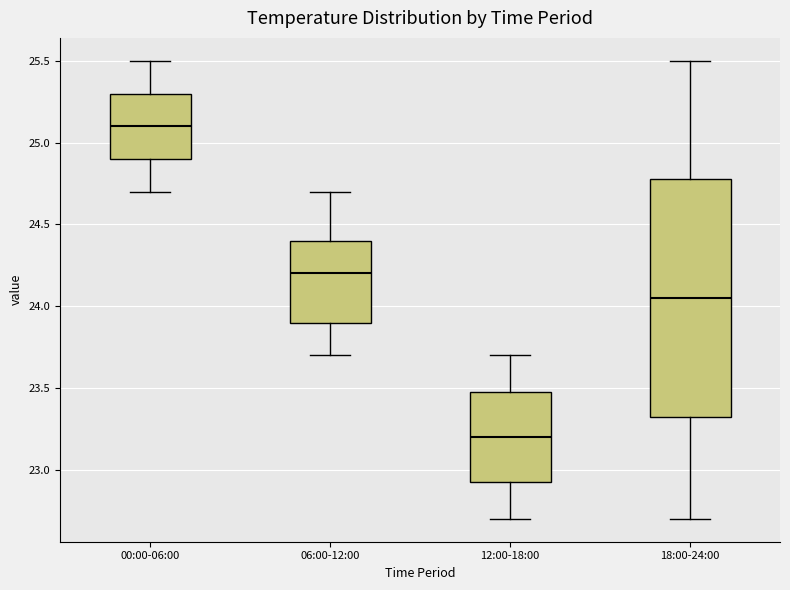

Which box has the highest median line?

00:00-06:00